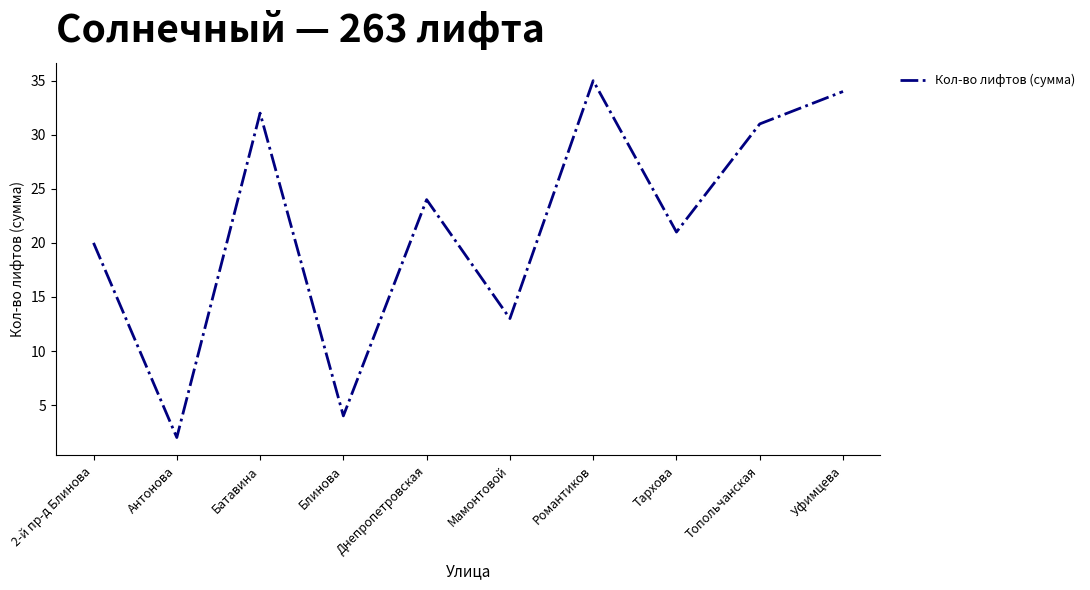

How many interior local peaks (higher than both neighbors) does the data have?

3